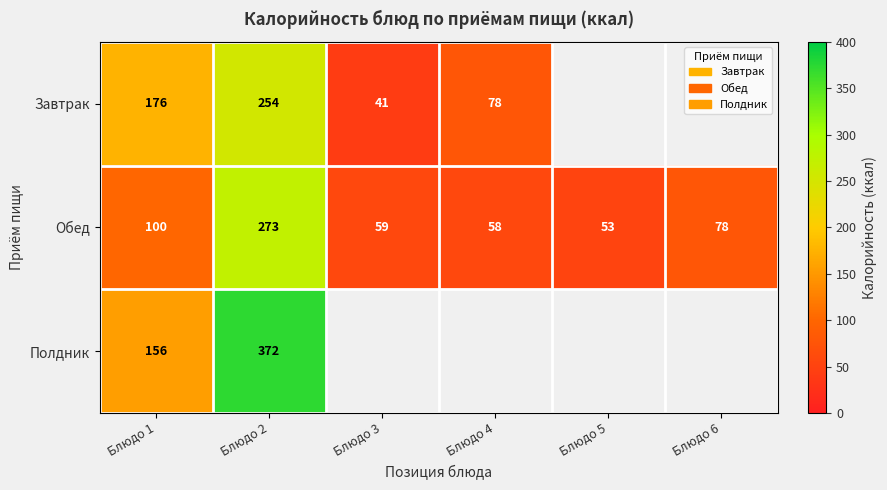

What is the difference between the Обед values at Блюдо 5 and Блюдо 6?

25